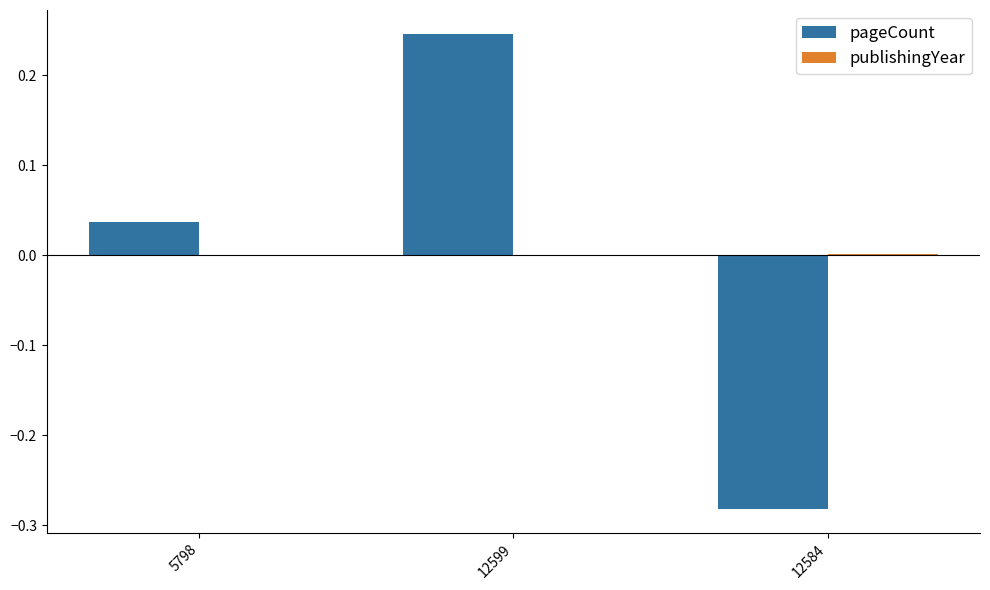

At which category is the sum across all series the highest?

12599